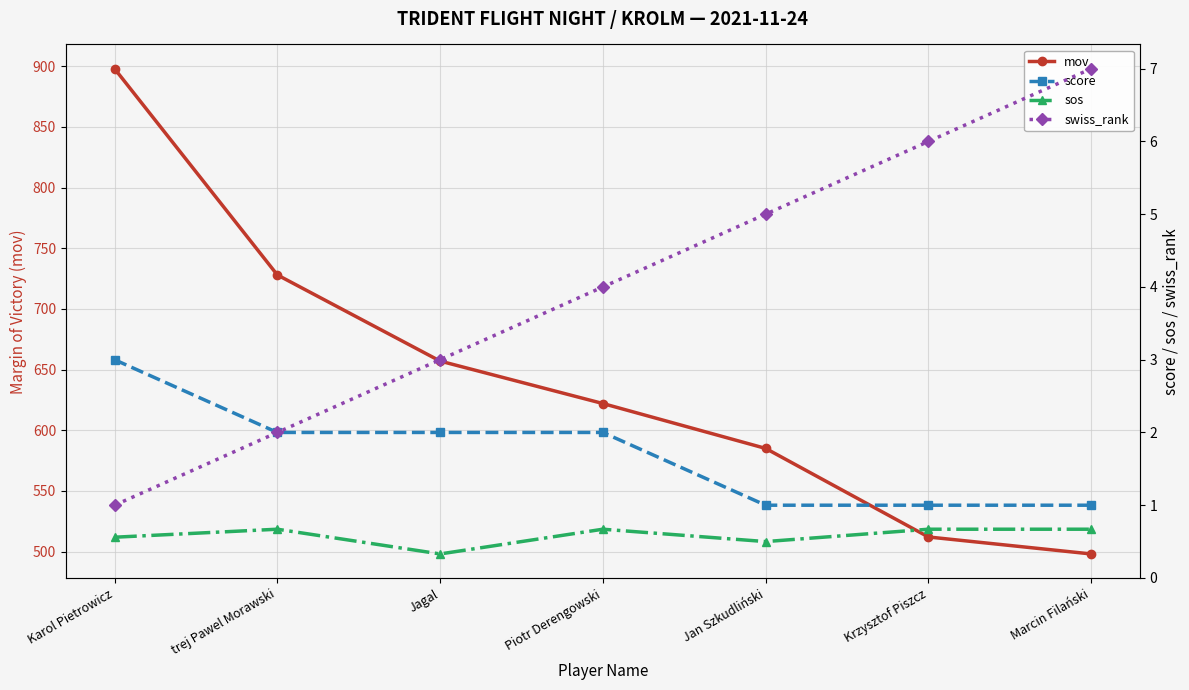

At Karol Pietrowicz, list the series in order from largest to smallest.

mov, score, swiss_rank, sos